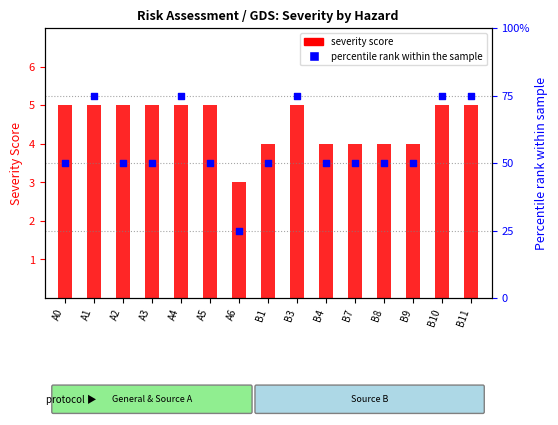

Which series contains the highest Y value?

percentile rank within the sample